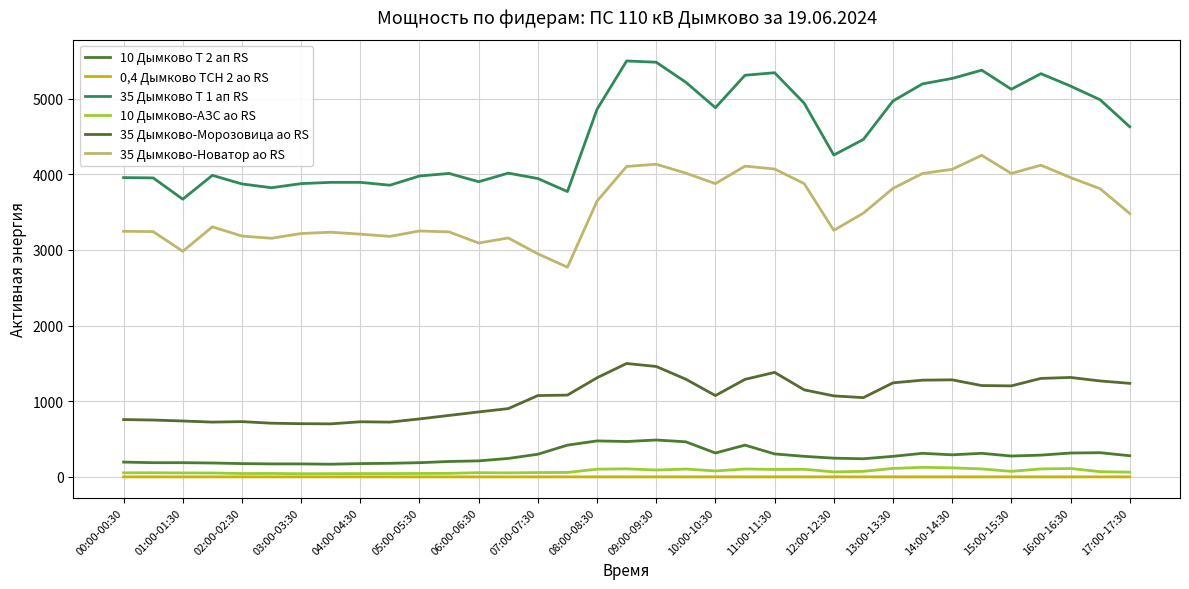

What is the difference between the maximum and second lowest values in the 10 Дымково Т 2 ап RS series?

316.0